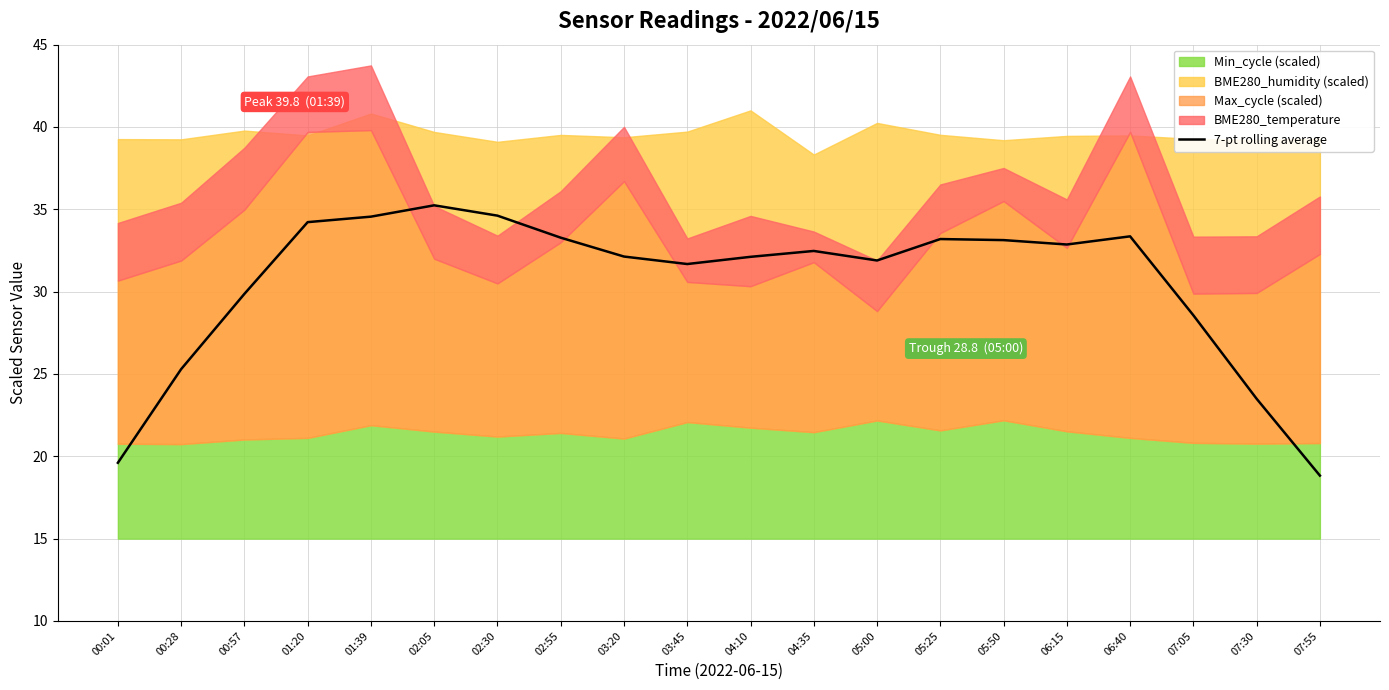

What is the maximum value for 7-pt rolling average?

35.2